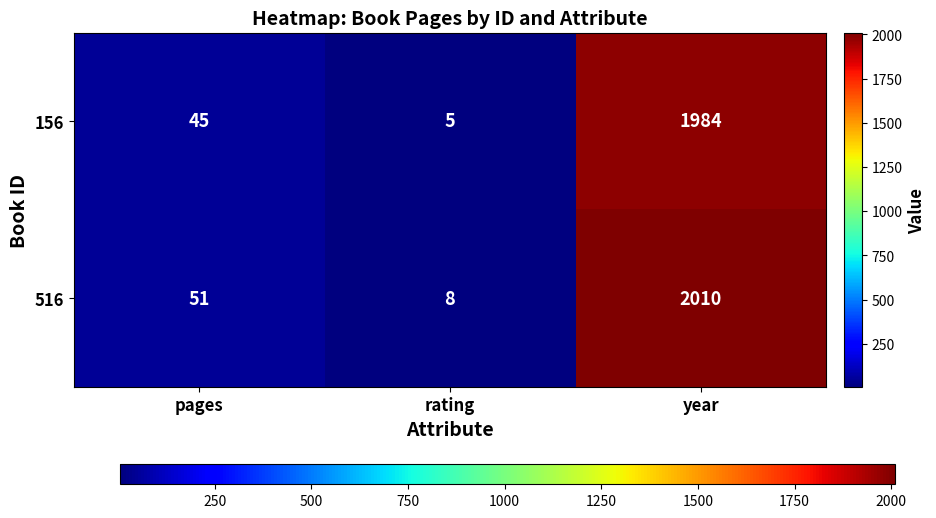

Reading left to right, what are all the values shown in this chart?

156: 45	5	1984
516: 51	8	2010